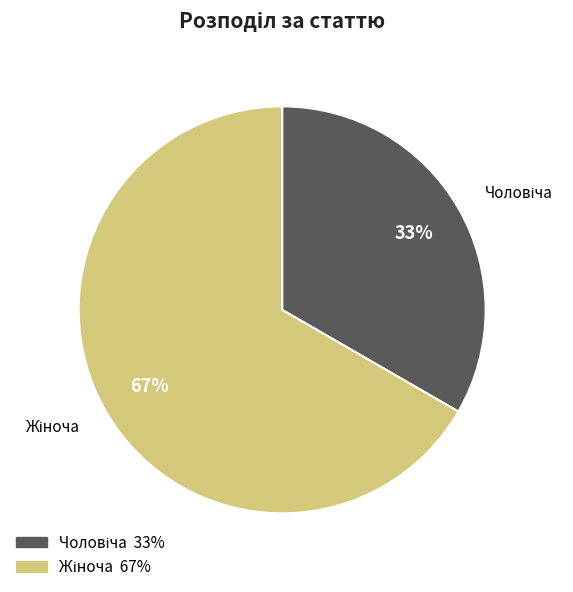

Is there any slice that represents more than half of the pie?

Yes